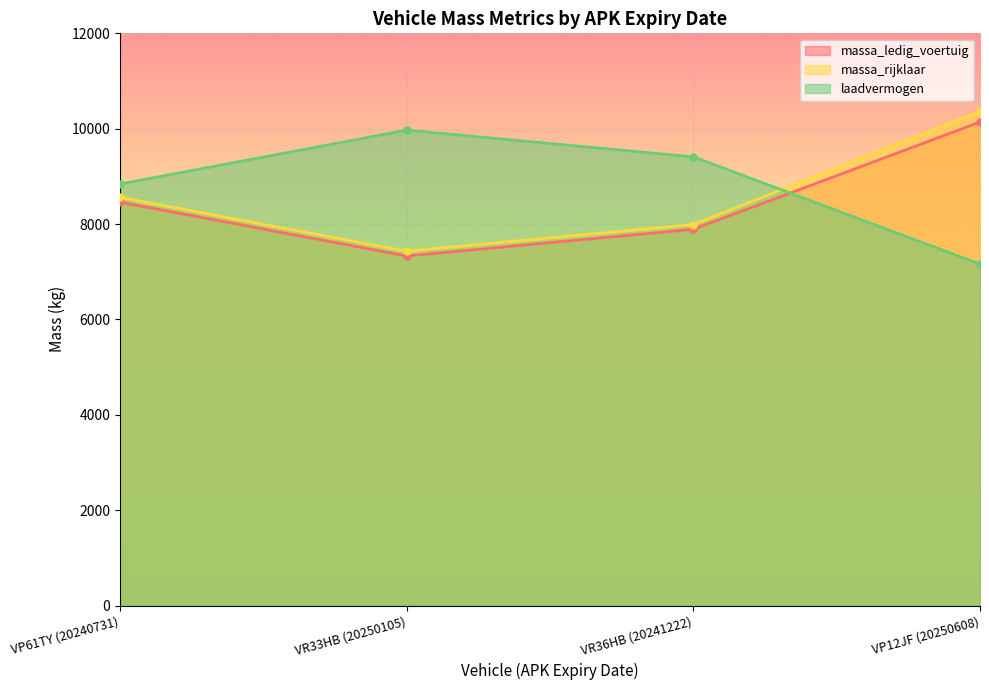

How many series are shown in this chart?

3